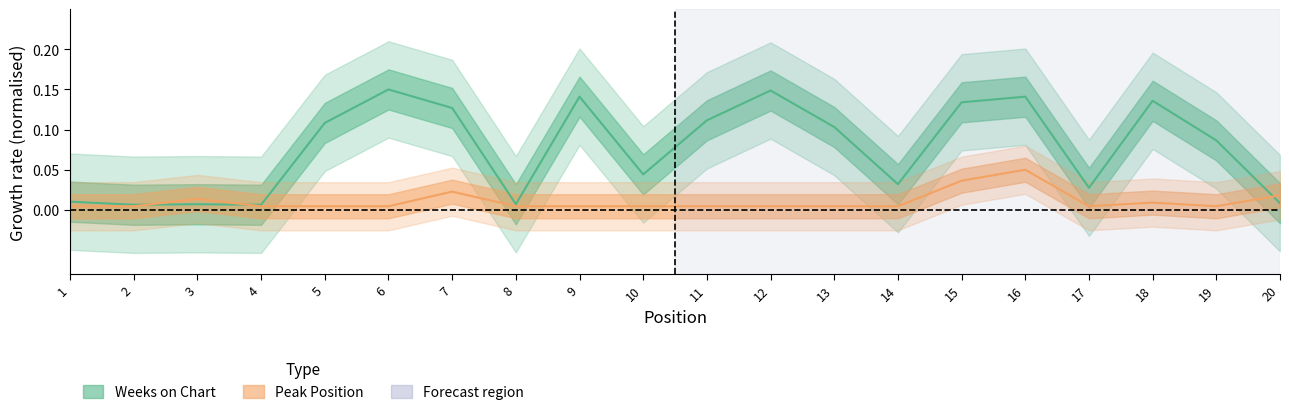

Reading left to right, list all the values displayed in this chart.

Weeks on Chart: 1=0.0	2=0.0	3=0.0	4=0.0	5=0.1	6=0.1	7=0.1	8=0.0	9=0.1	10=0.0	11=0.1	12=0.1	13=0.1	14=0.0	15=0.1	16=0.1	17=0.0	18=0.1	19=0.1	20=0.0
Peak Position: 1=0.0	2=0.0	3=0.0	4=0.0	5=0.0	6=0.0	7=0.0	8=0.0	9=0.0	10=0.0	11=0.0	12=0.0	13=0.0	14=0.0	15=0.0	16=0.1	17=0.0	18=0.0	19=0.0	20=0.0